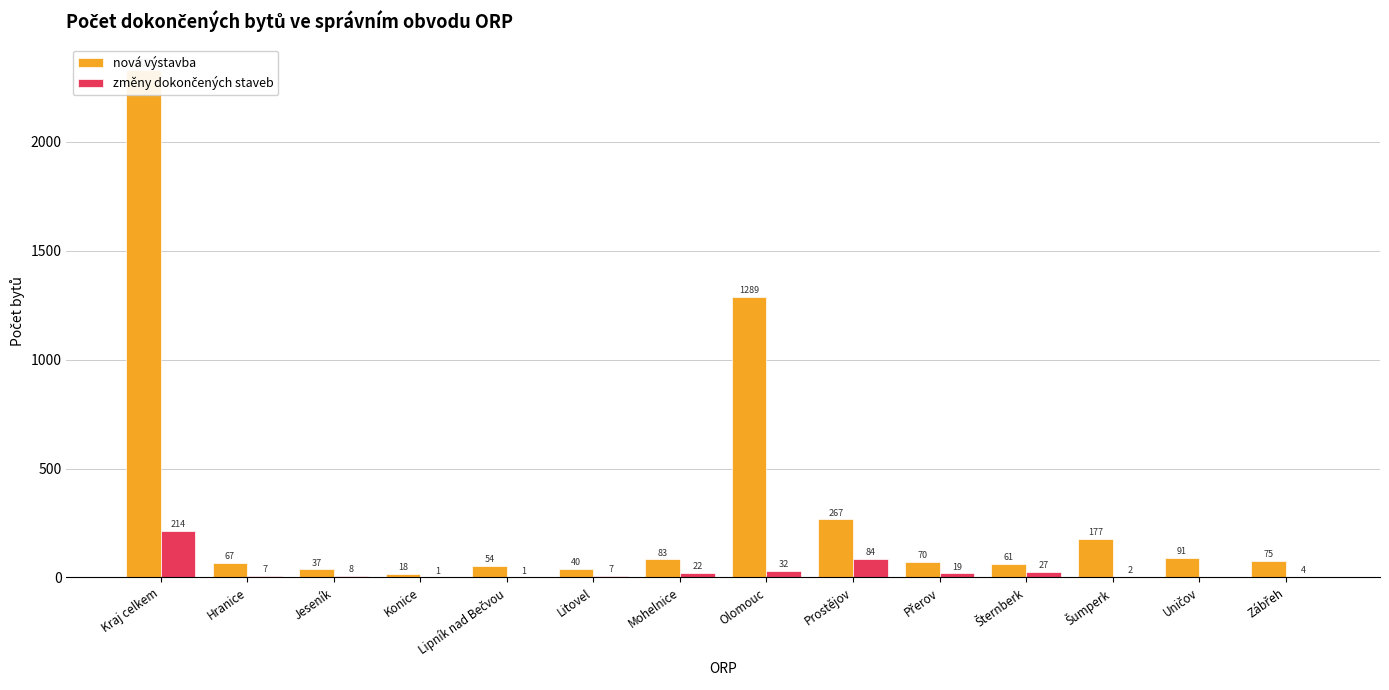

What is the total value across all series at Prostějov?

351